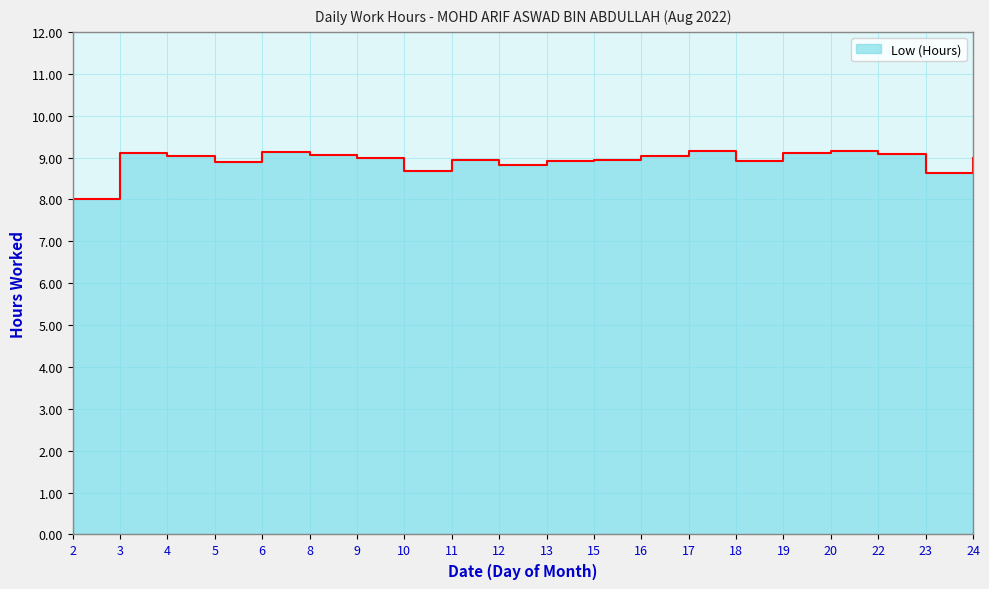

How many interior local valleys (lower than both neighbors) does the data have?

5